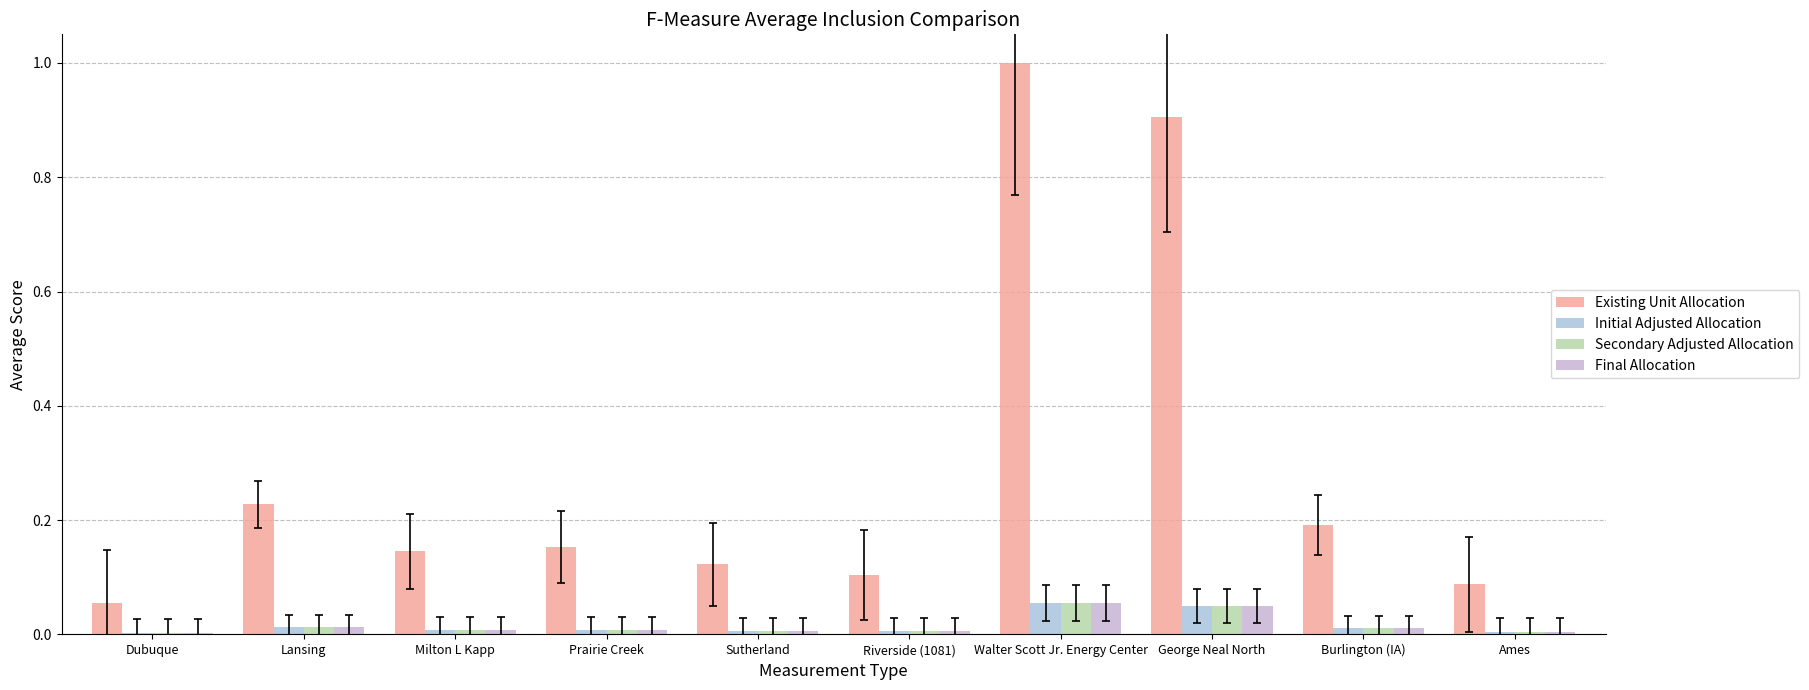

What are all the series names shown in the legend?

Existing Unit Allocation, Initial Adjusted Allocation, Secondary Adjusted Allocation, Final Allocation